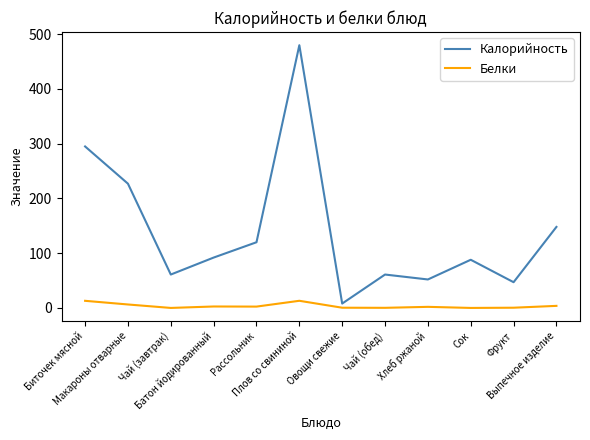

Is the value of Белки at Чай (обед) greater than the value of Калорийность at Батон йодированный?

No